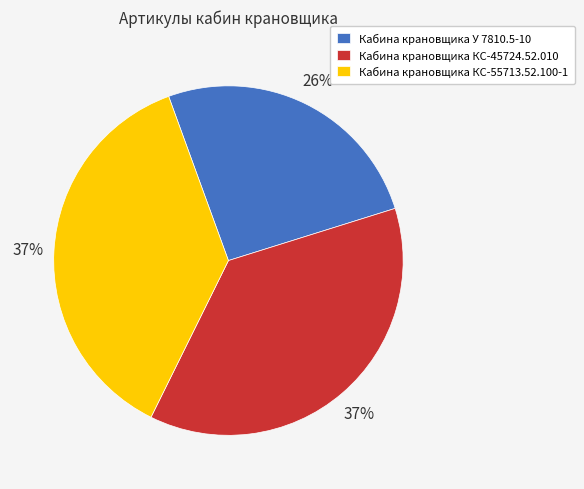

Is it true that Кабина крановщика КС-55713.52.100-1 is 37% of the pie?

True